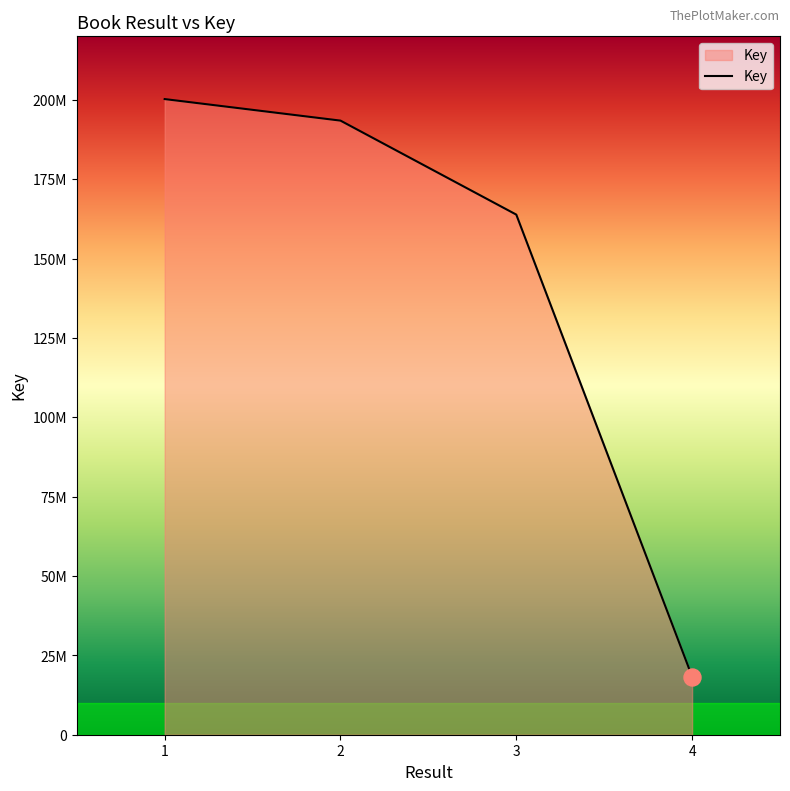

What is the ratio of the value at 4 to the value at 1?

0.1